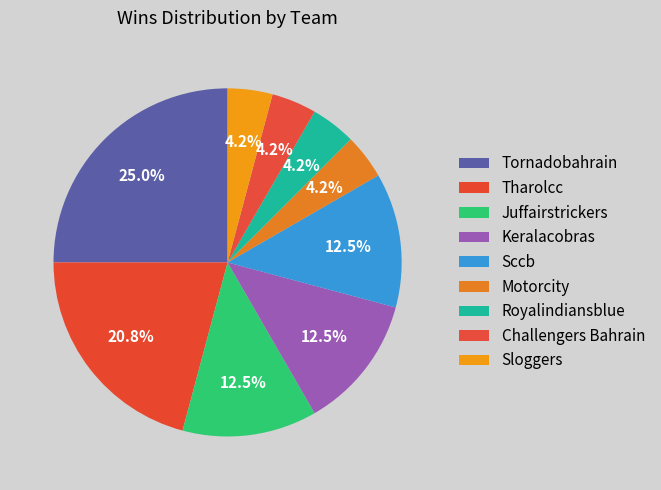

Count the number of slices in the pie.

9